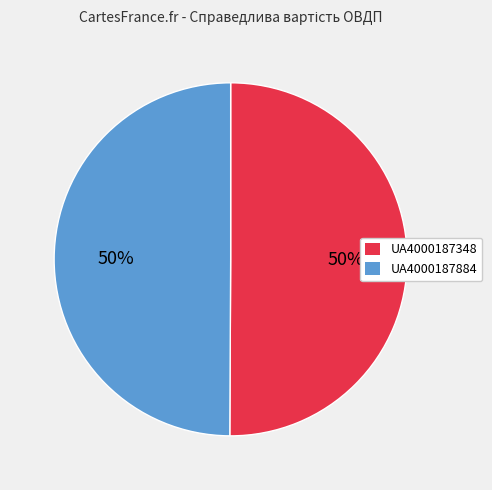

Count the number of slices in the pie.

2